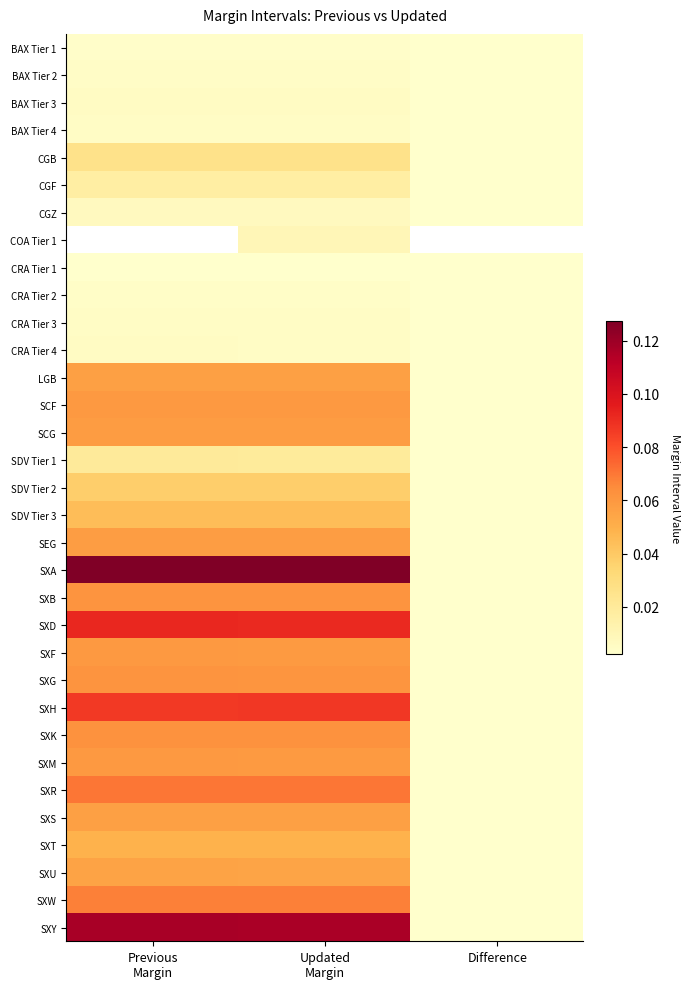

True or false: BAX Tier 3 has a value of 0.0 at Updated Margin.

False